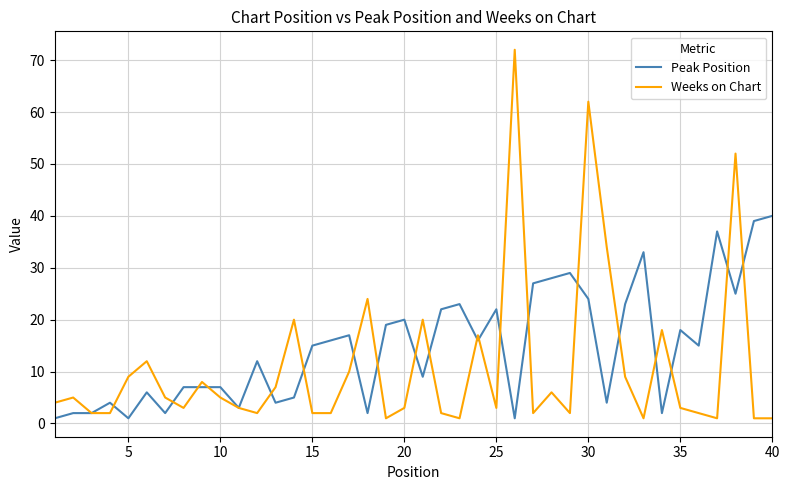

How many categories are shown in the chart?

40